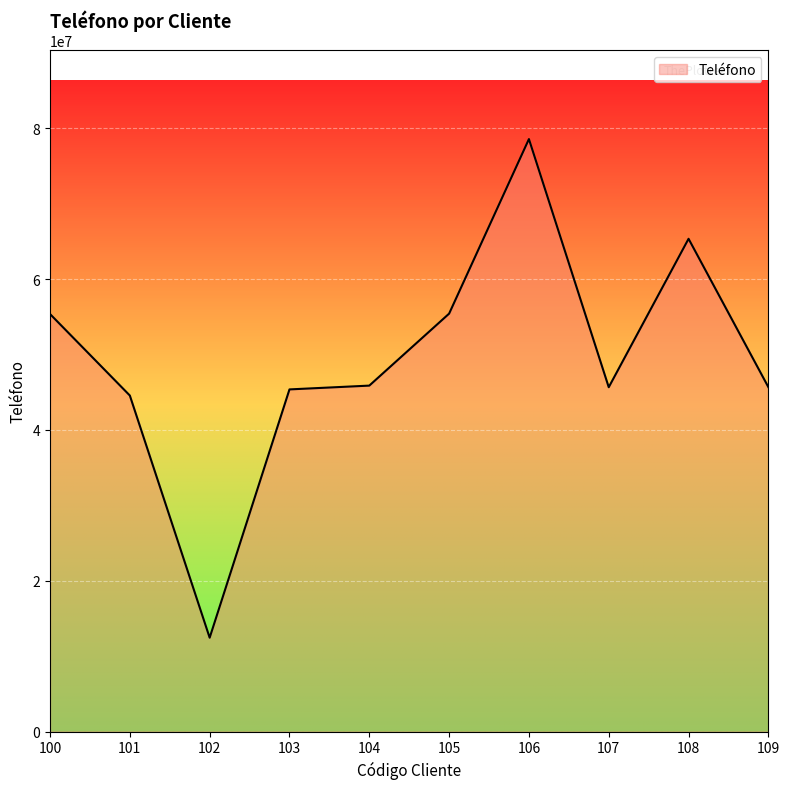

True or false: there are more than 1 points higher than both neighbors.

True